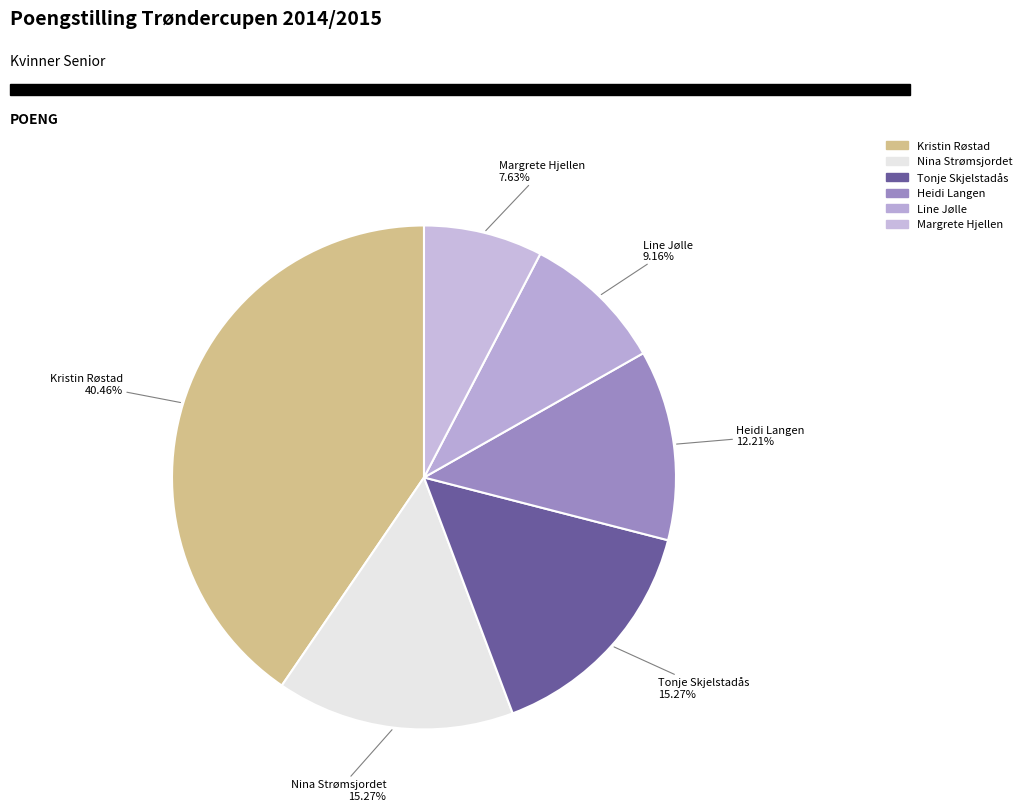

Which slice is the smallest?

Margrete Hjellen